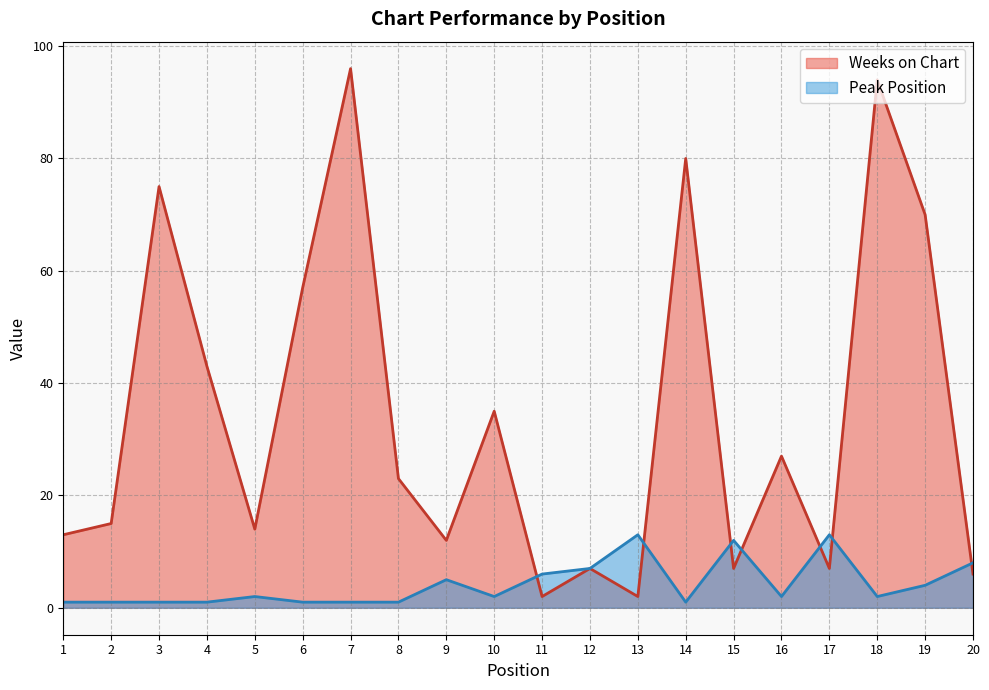

Rank the series at 16 from highest to lowest value.

Weeks on Chart, Peak Position